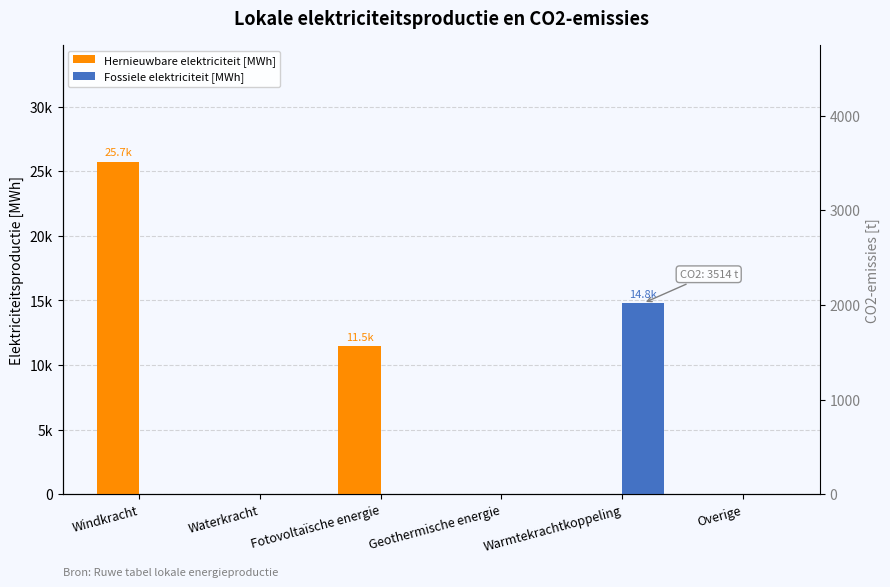

What is the sum of all Fossiele elektriciteit [MWh] values?

14787.0